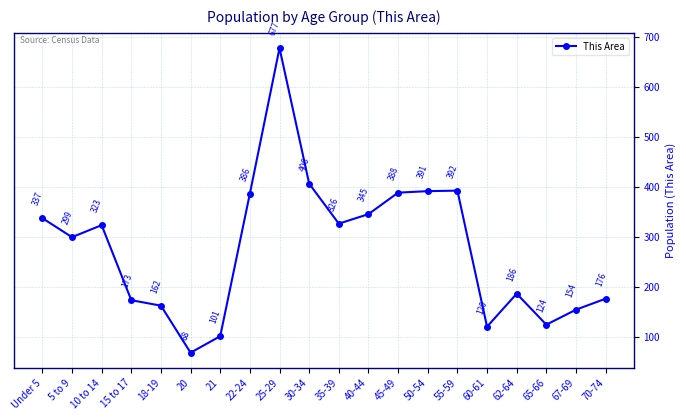

The chart shows a value of 196 at 35-39. True or false?

False